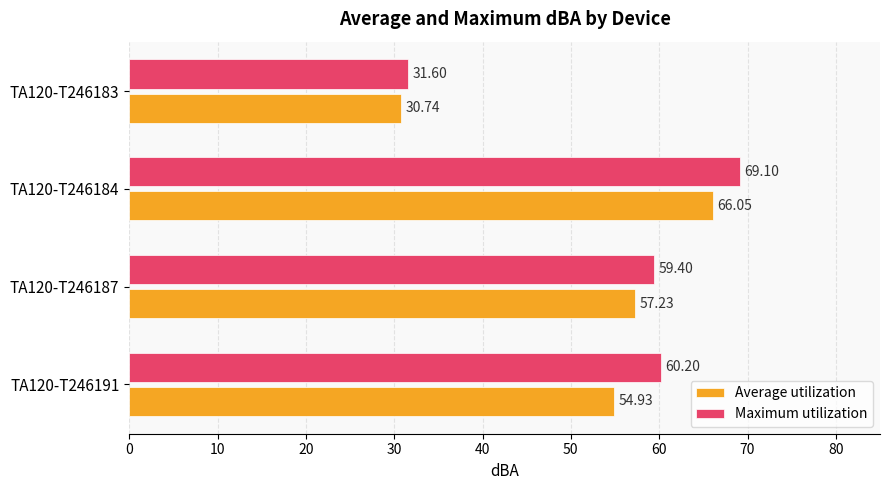

At which category does the chart reach its minimum across all series?

TA120-T246183